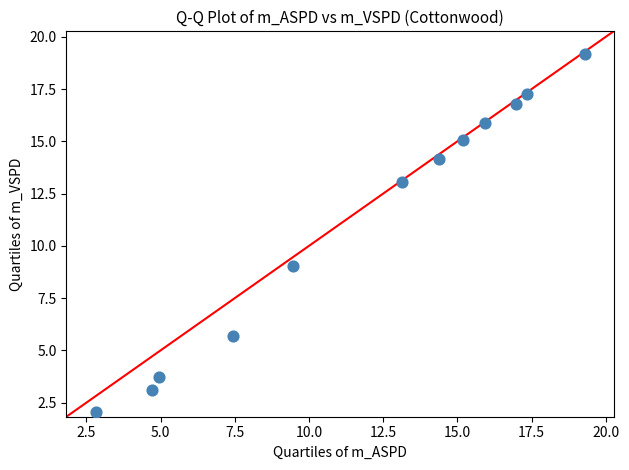

What is the range of Y values (max minus min)?

17.1